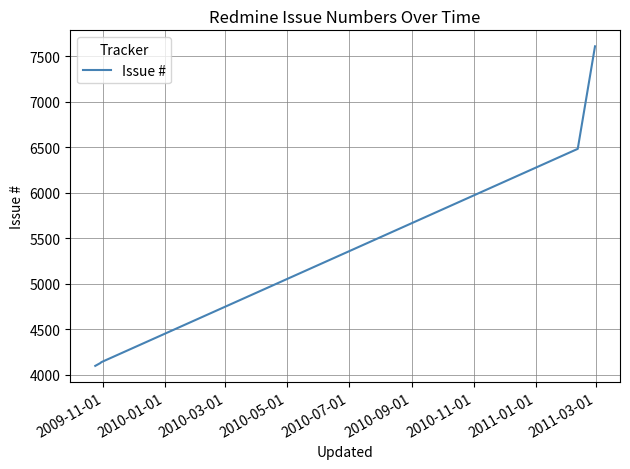

What is the smallest value displayed?

4096